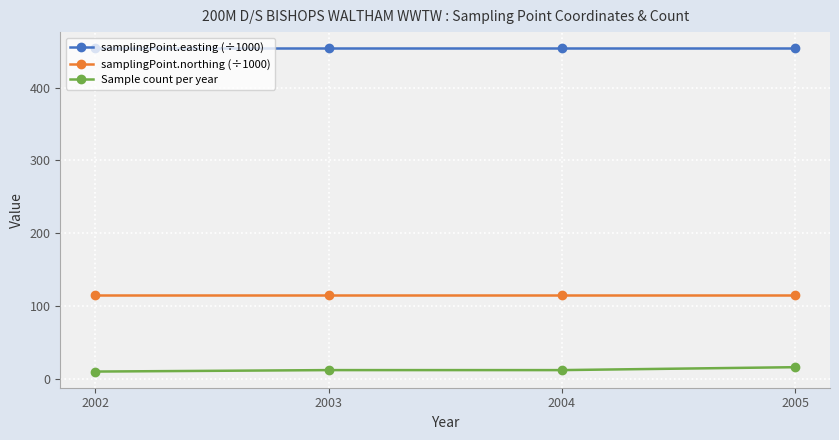

What is the sum of the samplingPoint.northing (÷1000) values at 2002 and 2005?

231.5